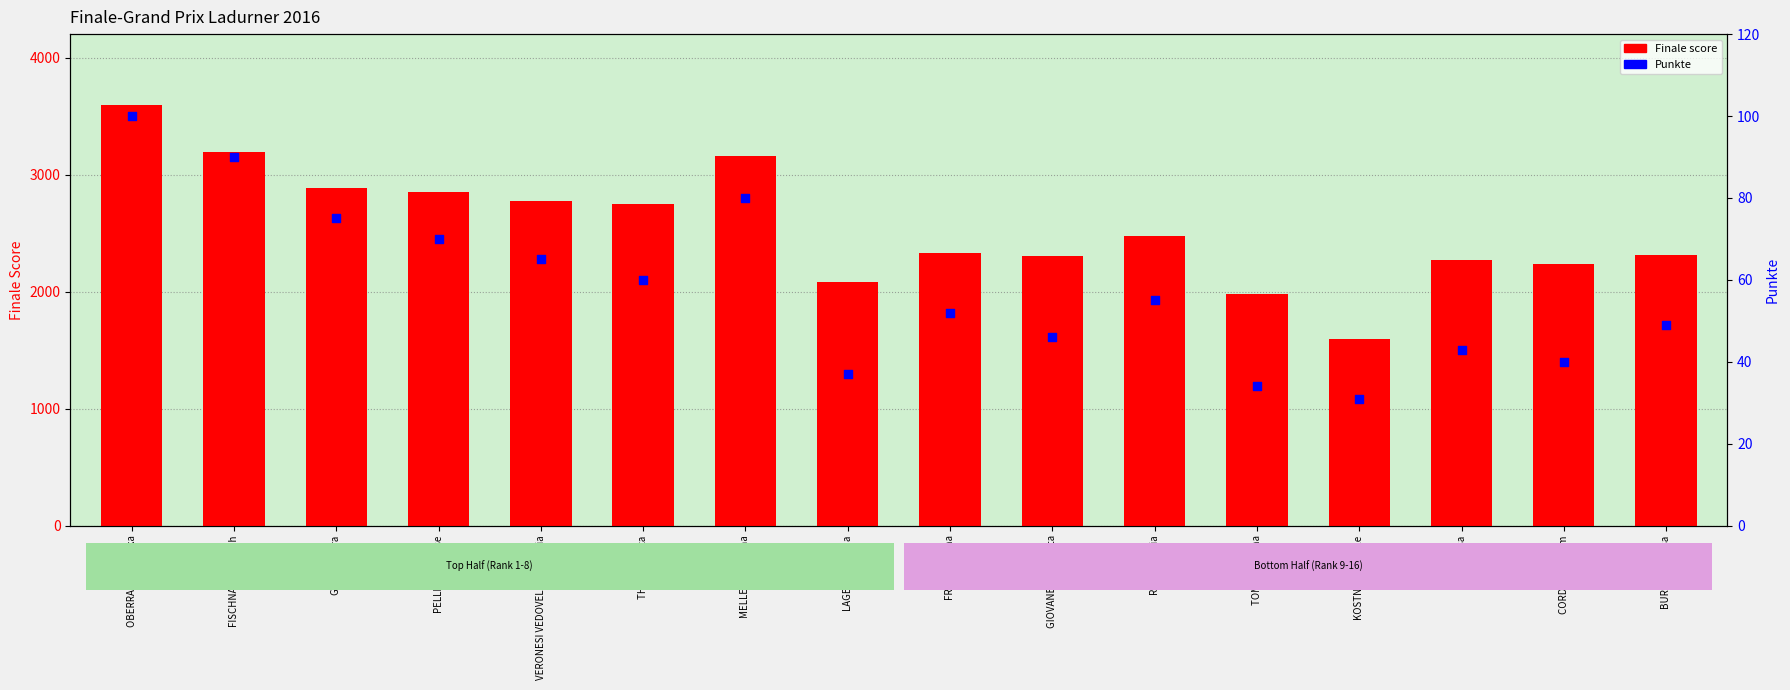

Is the value of Finale score at THALER Greta greater than the value of Punkte at TOMASINI Jana?

Yes